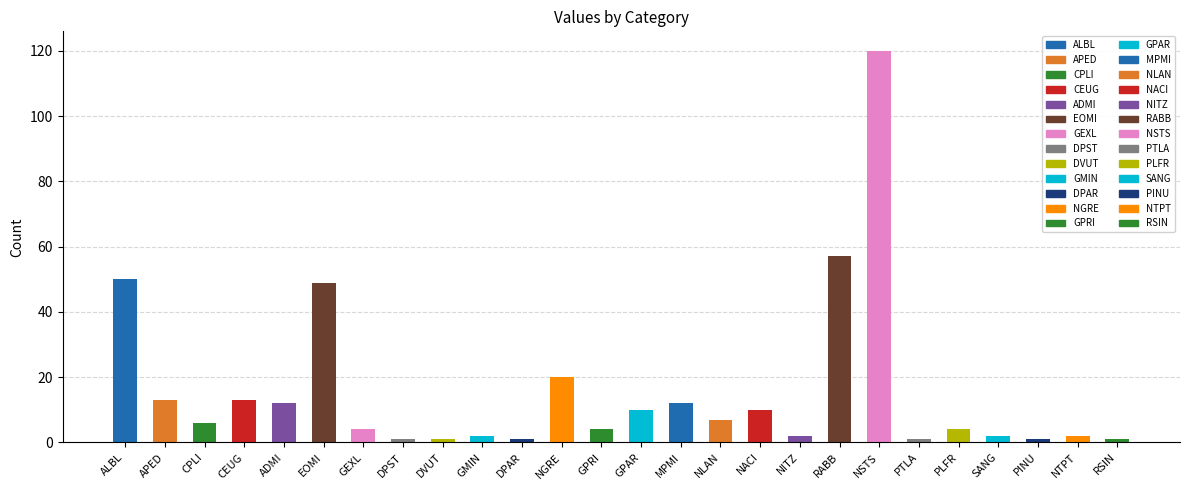

How many values are below 6?

13